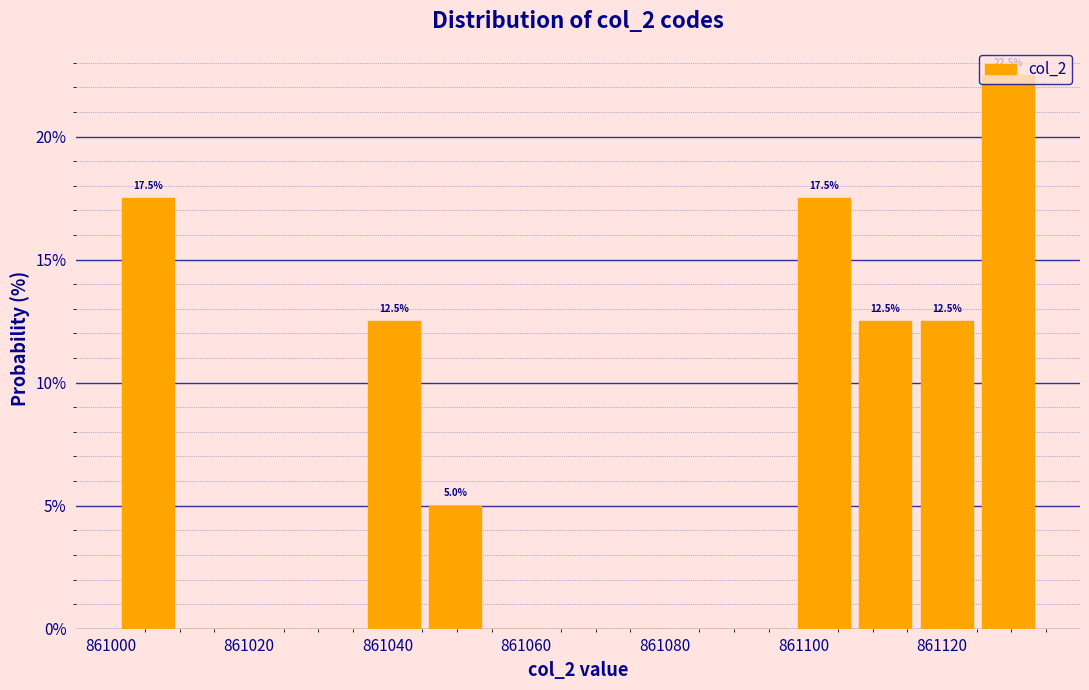

Which range on the x-axis has the tallest bar?

861126 to 861134